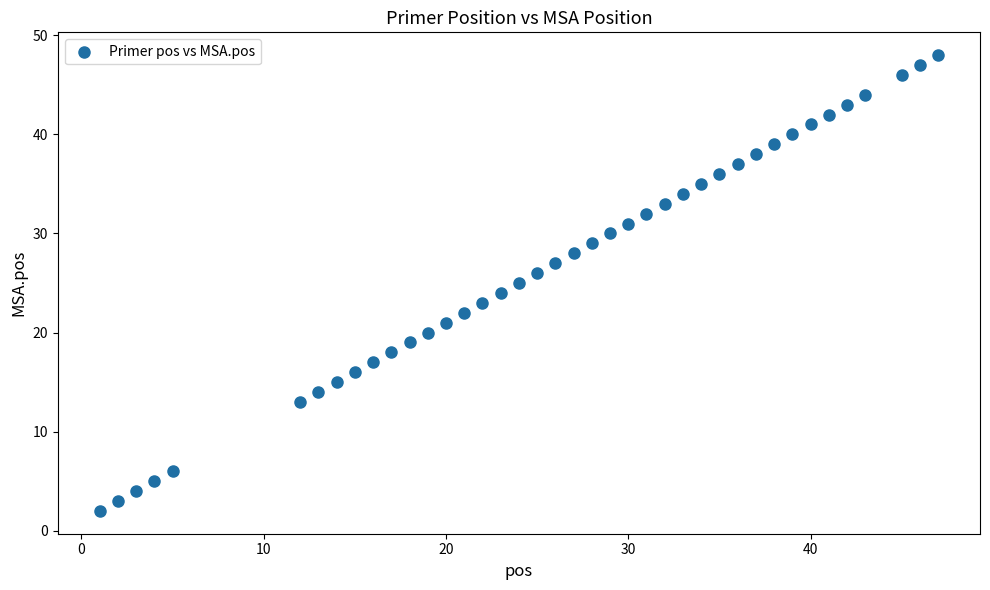

What is the range of Y values (max minus min)?

46